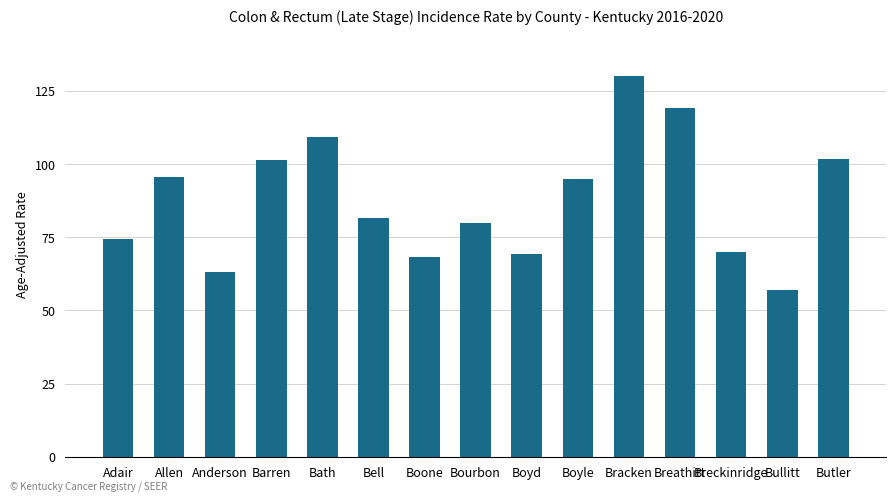

What is the sum of all values?

1315.3